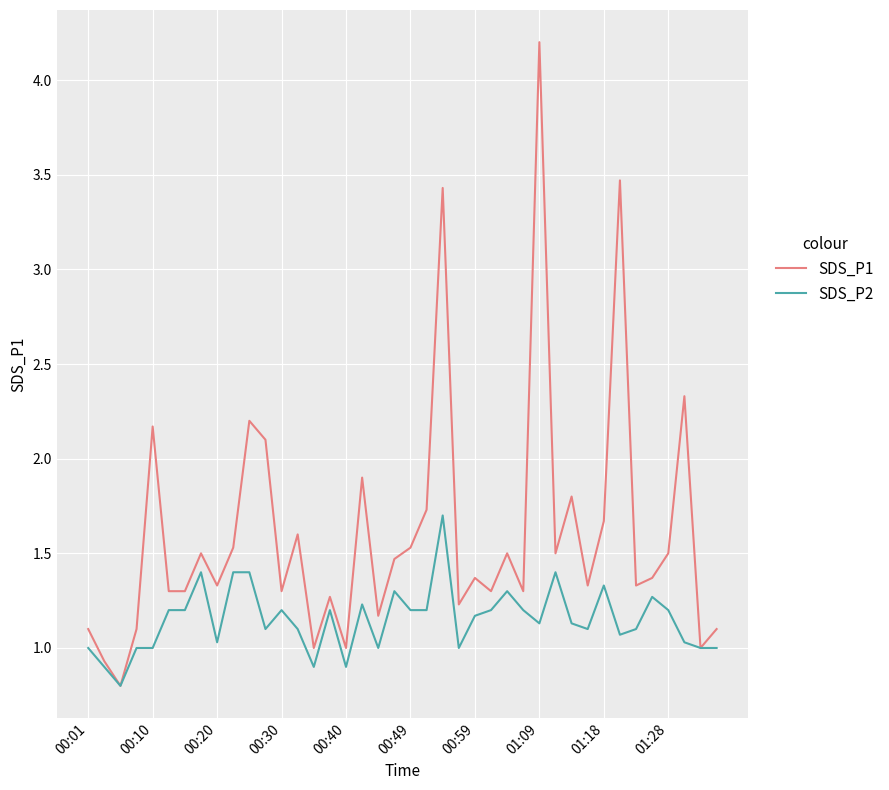

Which series has the largest range (max minus min)?

SDS_P1